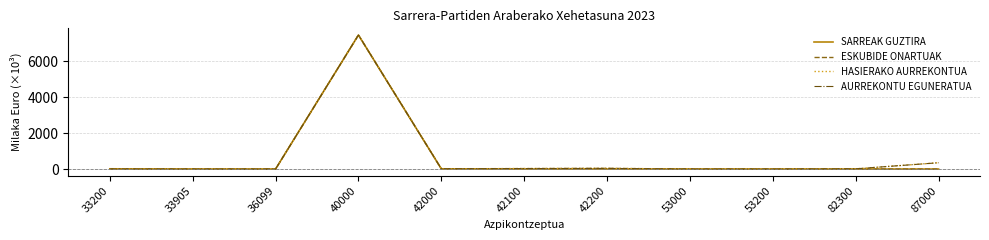

True or false: AURREKONTU EGUNERATUA and SARREAK GUZTIRA intersect in this chart.

True